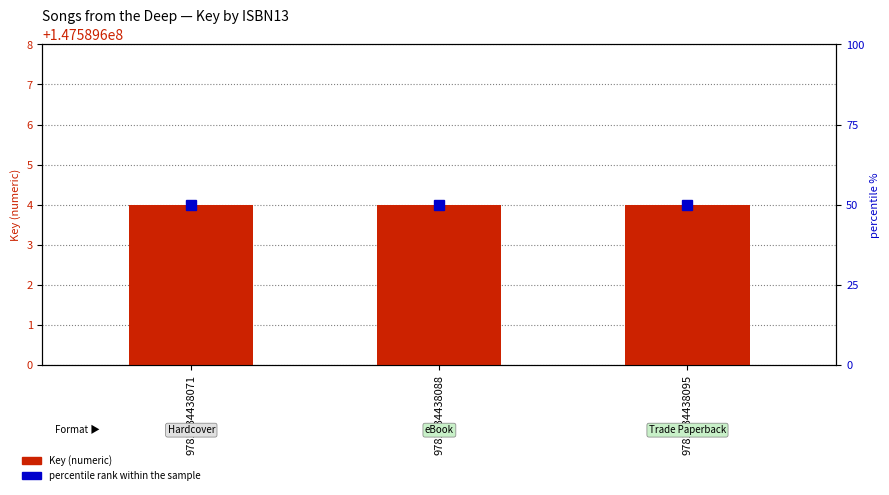

Which series has the largest total across all categories?

Key (numeric)